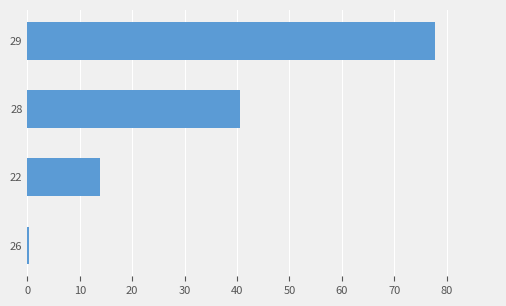

Reading top to bottom, transcribe all the data shown in this chart.

29=77.8	28=40.6	22=13.8	26=0.3